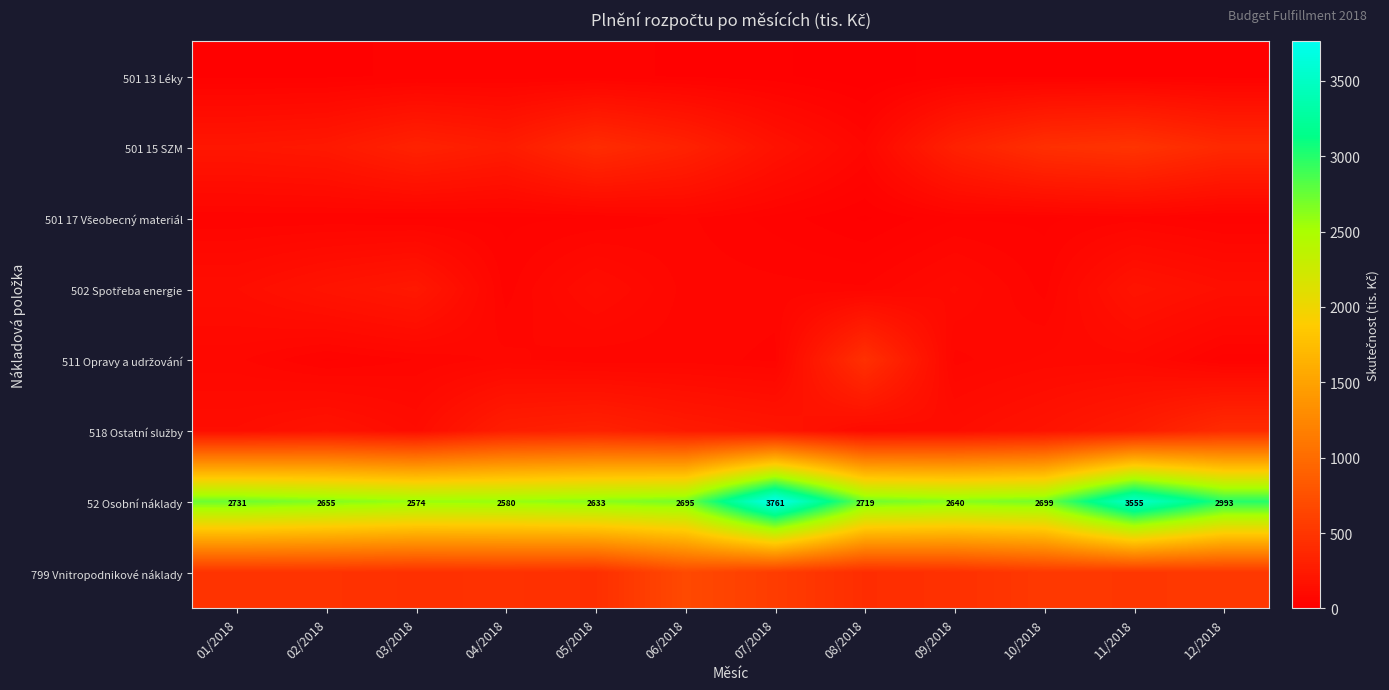

What is the spread (max minus min) of values at 11/2018?

3528.4